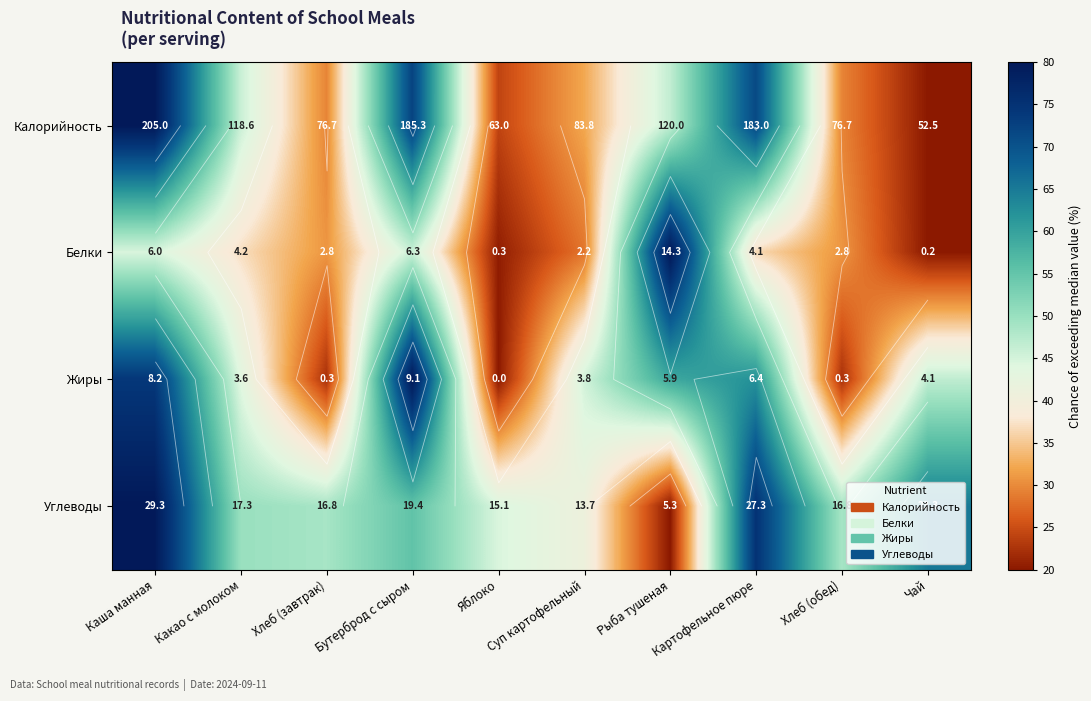

Which series has the widest spread of values?

Калорийность